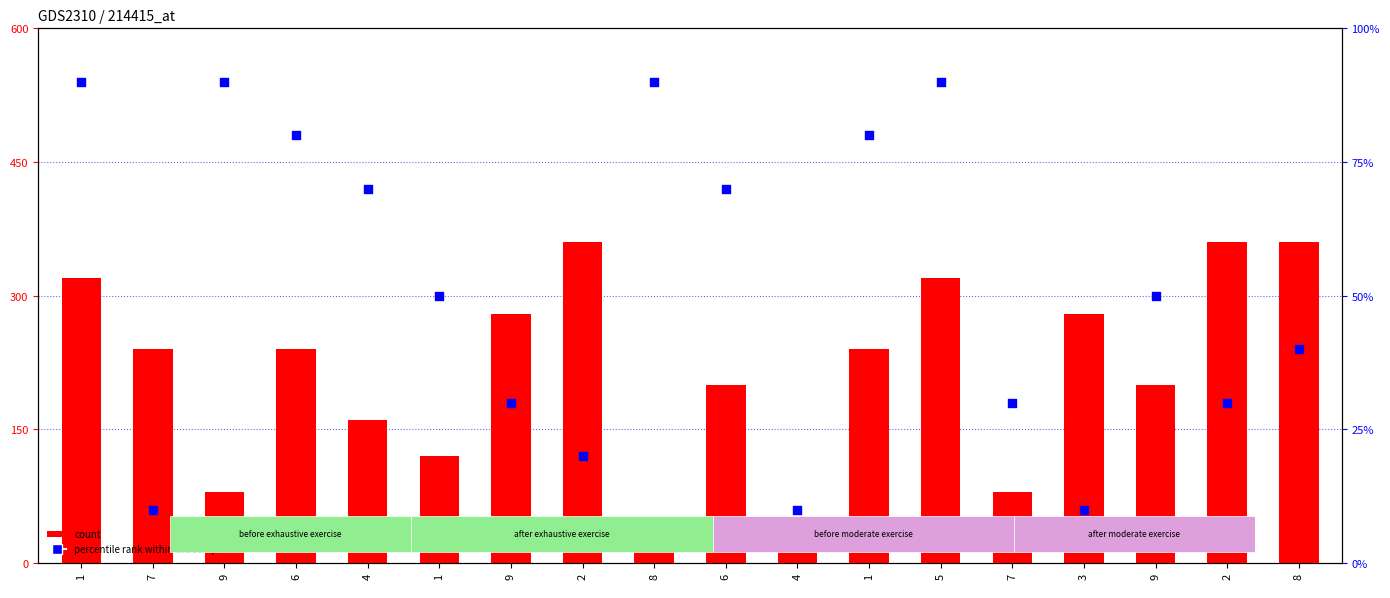

What are all the series names shown in the legend?

count, percentile rank within the sample